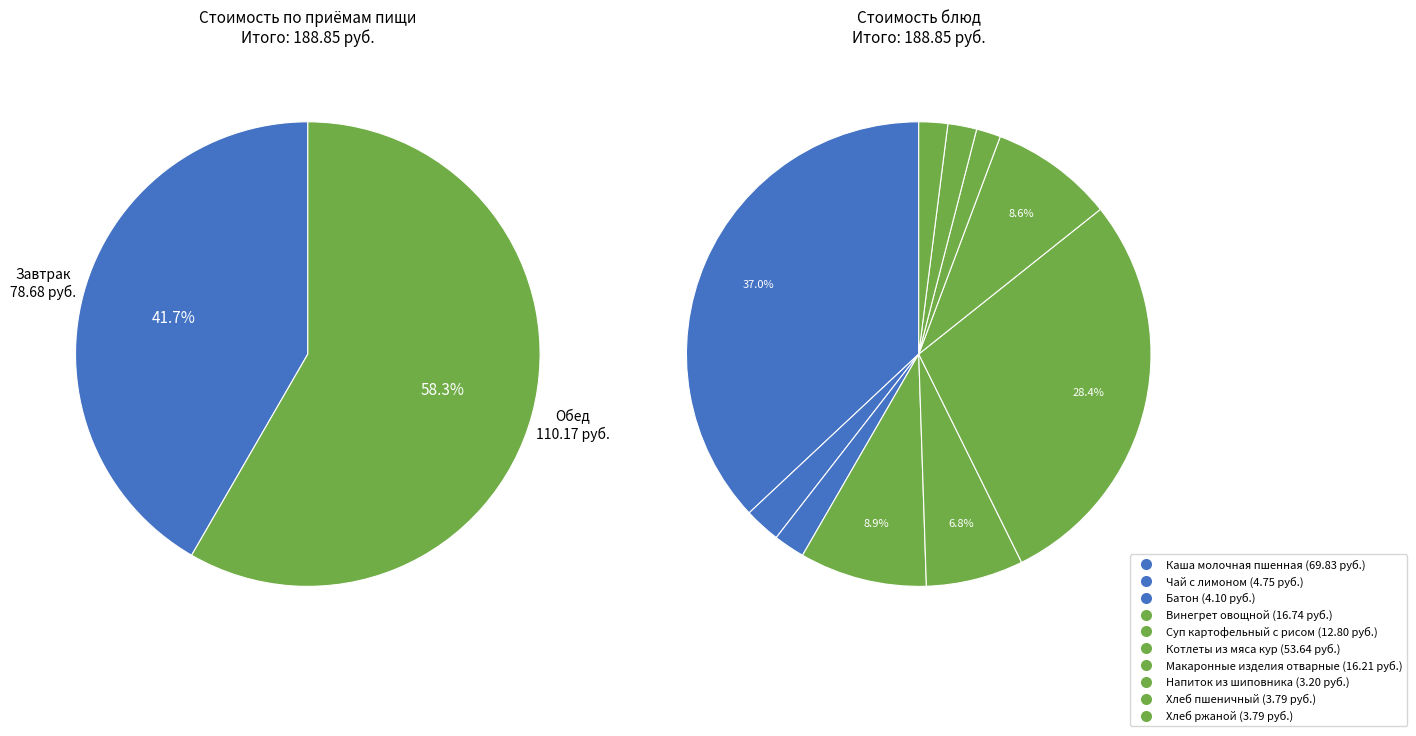

To the nearest percent, what percentage of the pie is Обед?

58%